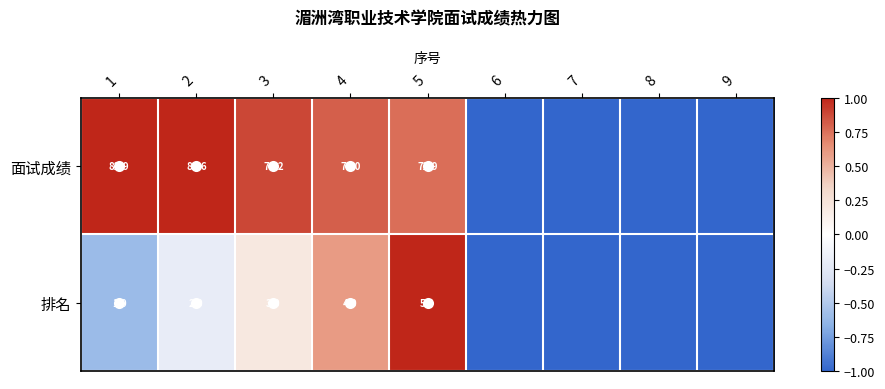

At 5, list the series in order from smallest to largest.

排名, 面试成绩